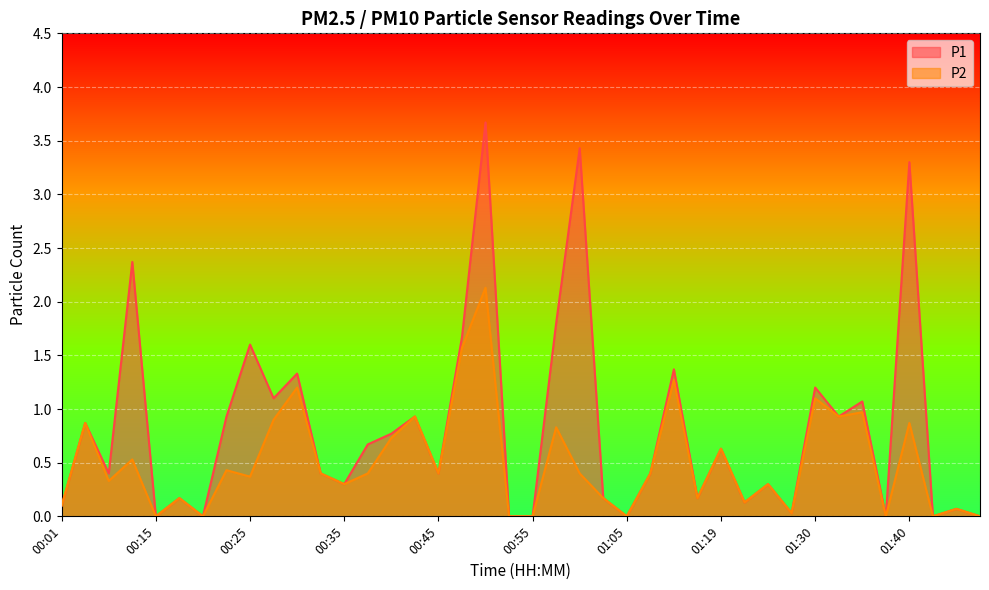

Rank the series by their average value, from highest to lowest.

P1, P2